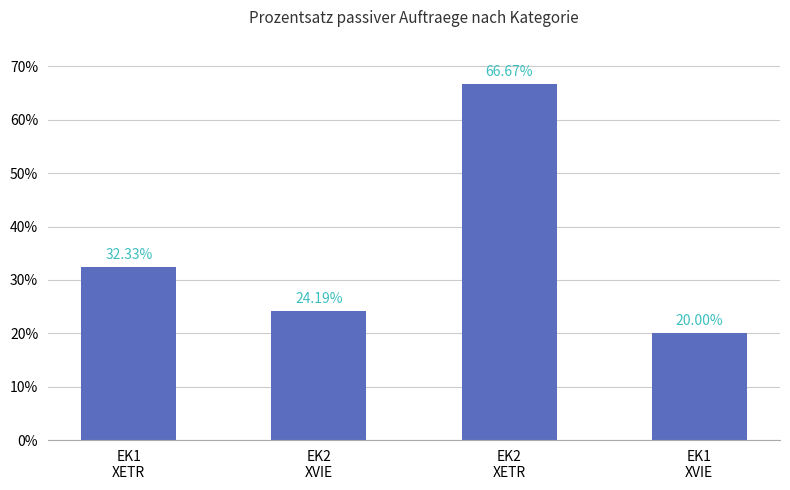

Which has a higher value, EK2
XETR or EK1
XETR?

EK2
XETR